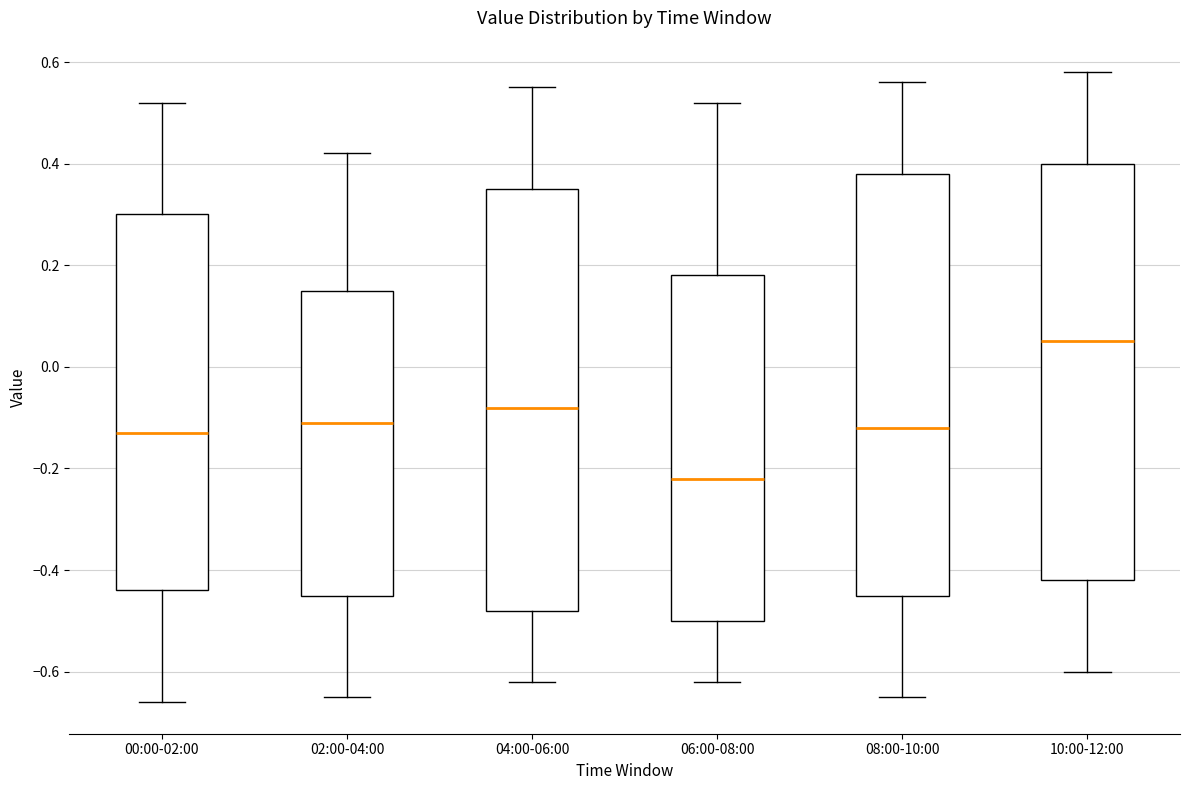

Where is the lower edge of the box for 08:00-10:00 on the y-axis? The values are not printed on the chart, so give them approximately, as read against the axis.

-0.44